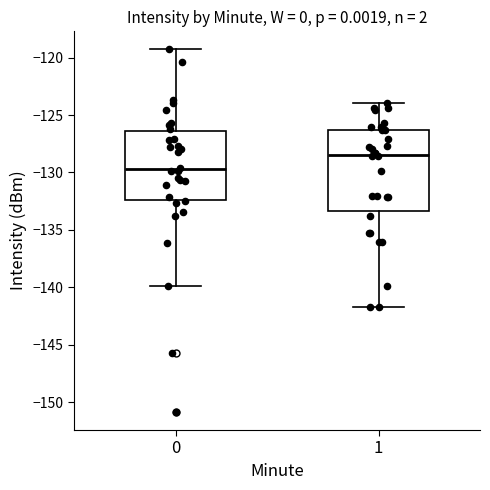

Which box is the tallest, from its lower edge to its upper edge?

1